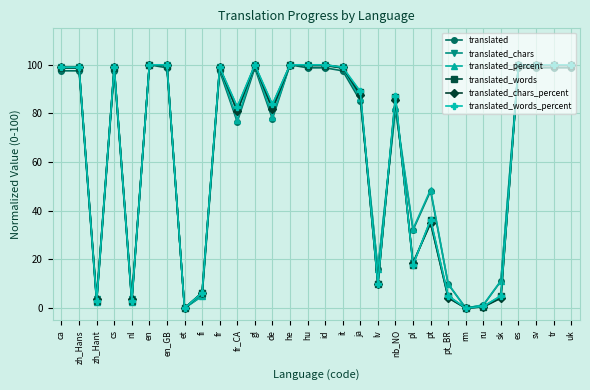

How many series are shown in this chart?

6